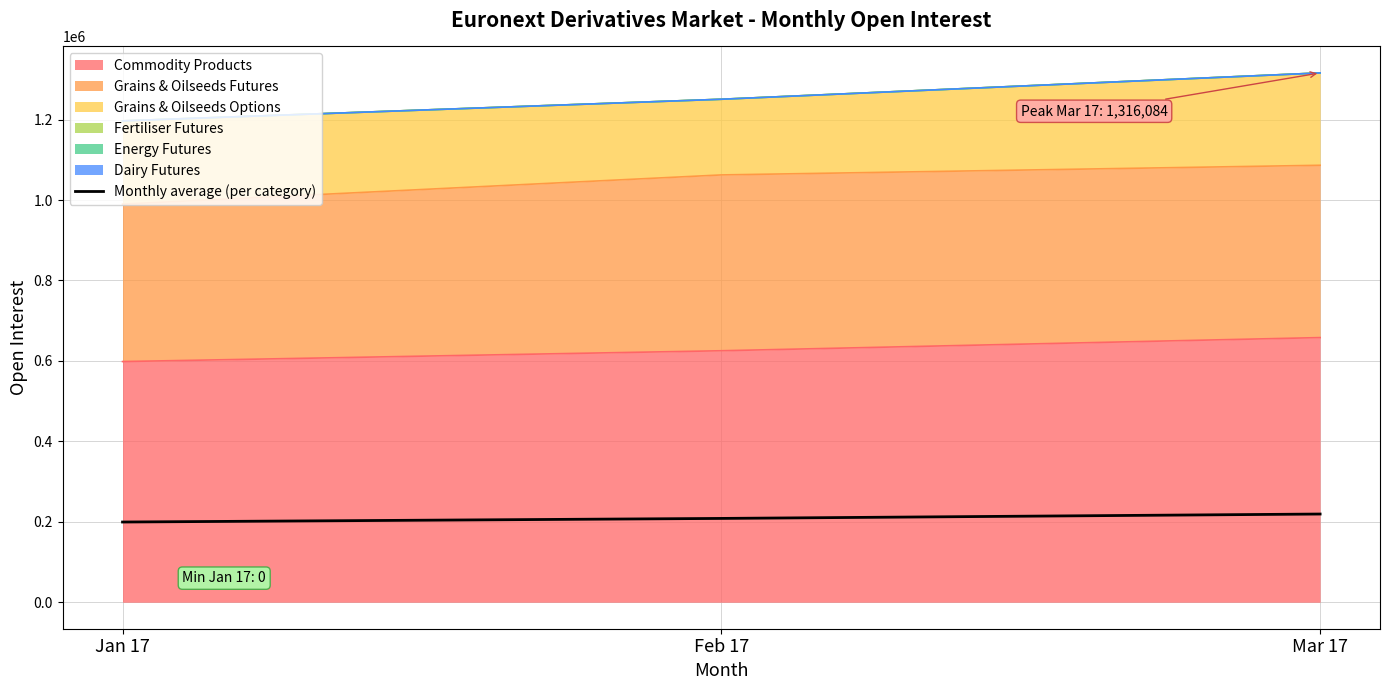

What is the value of the 3rd point from the left?

219347.3